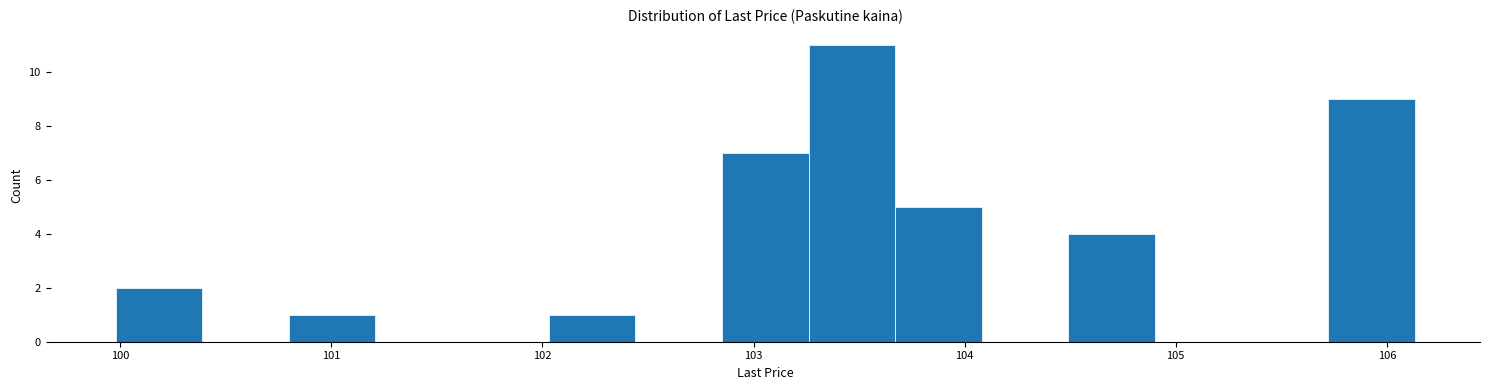

Which range on the x-axis has the tallest bar?

103.3 to 103.7